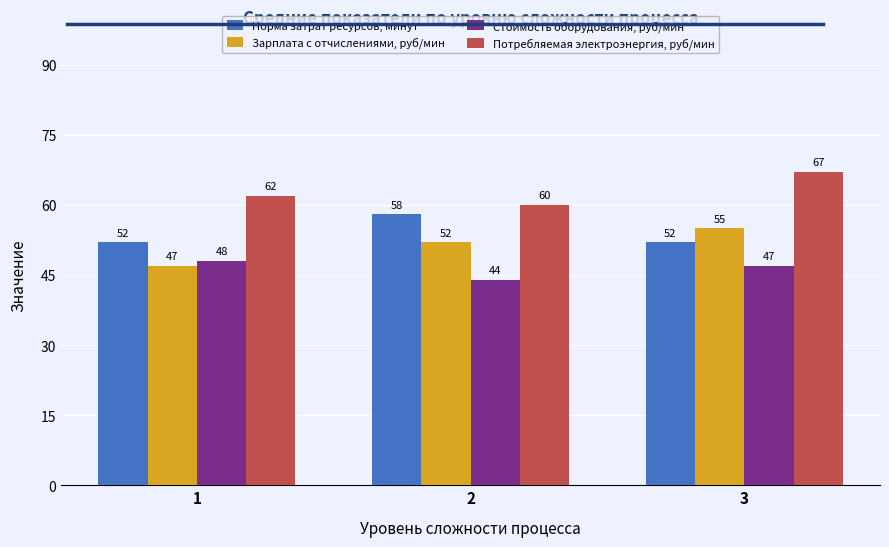

List the series in order of their overall mean, highest first.

Потребляемая электроэнергия, руб/мин, Норма затрат ресурсов, минут, Зарплата с отчислениями, руб/мин, Стоимость оборудования, руб/мин